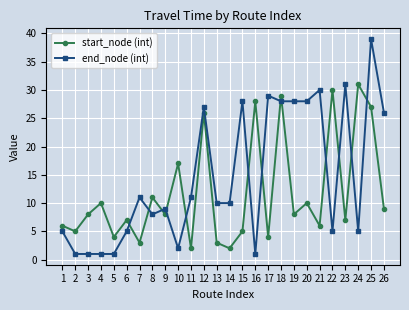

Does the chart have visible grid lines?

Yes